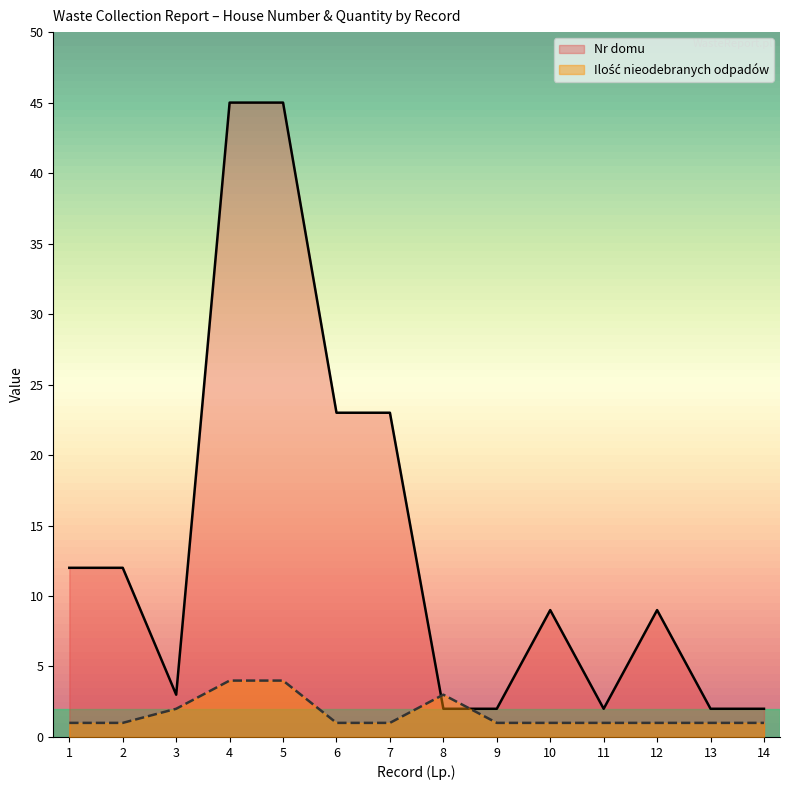

The Nr domu series shows 9 at 10. True or false?

True